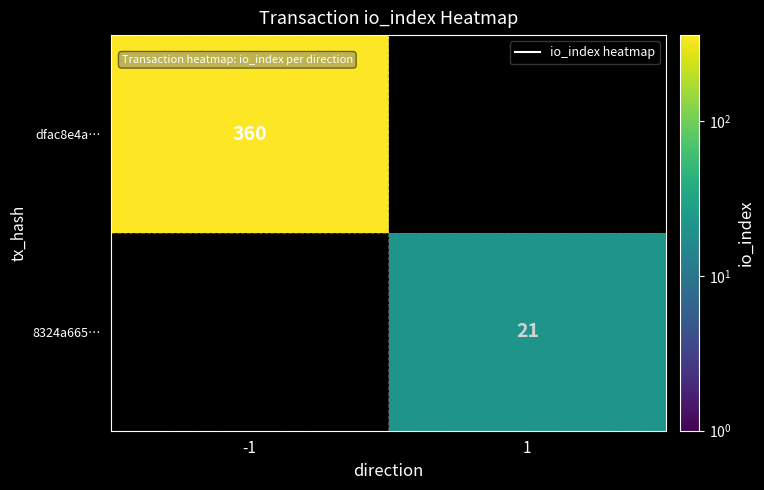

What is the total value across all series at -1?

360